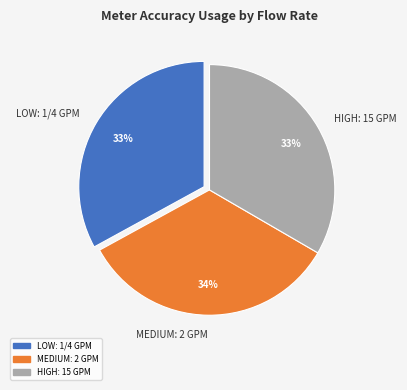

How many segments does this pie chart have?

3